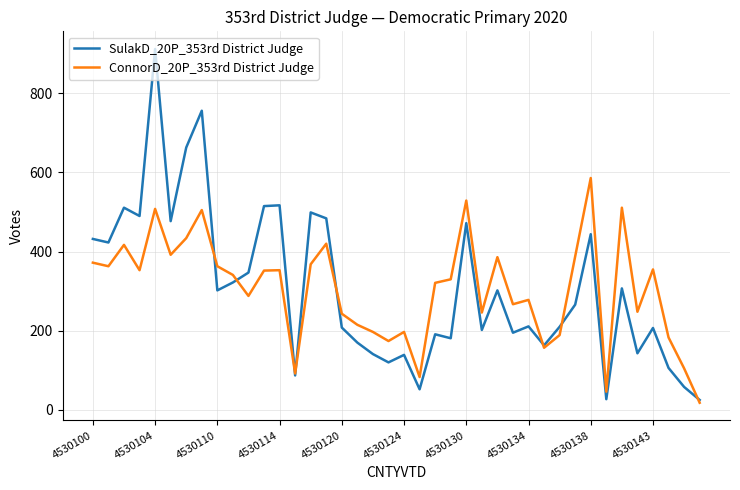

Count the number of data series in this chart.

2